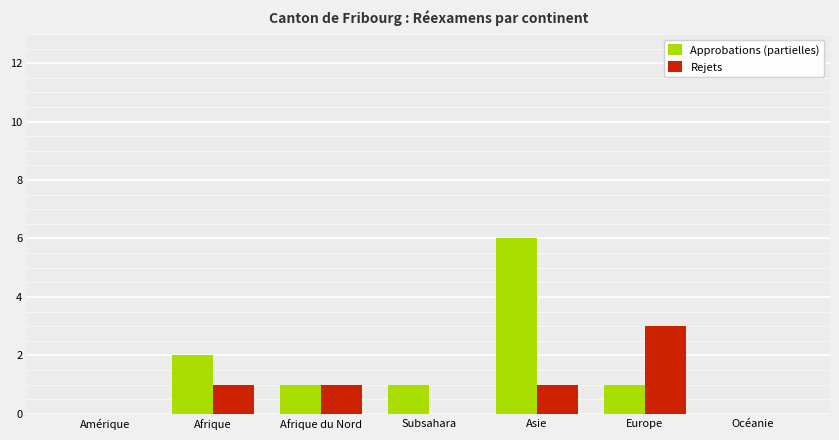

At which category is the sum across all series the highest?

Asie